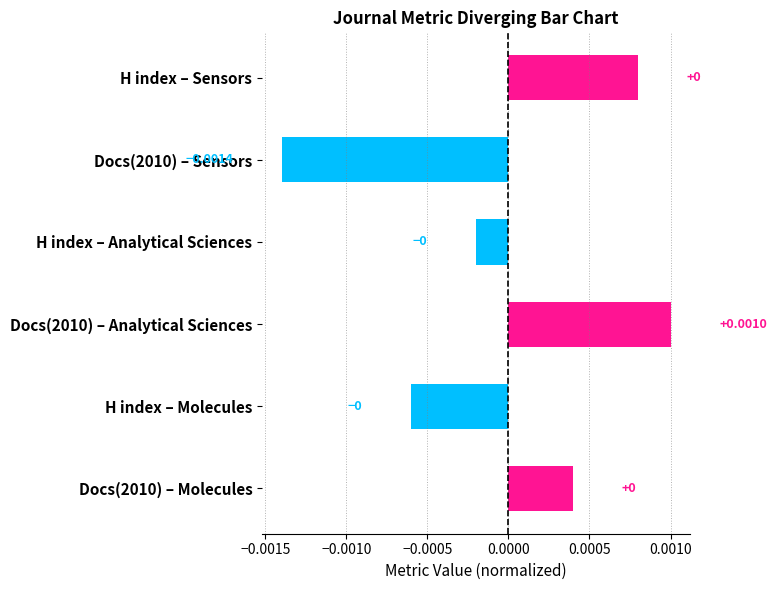

List the labels in order of value, largest first.

Docs(2010) – Analytical Sciences, H index – Sensors, Docs(2010) – Molecules, H index – Analytical Sciences, H index – Molecules, Docs(2010) – Sensors